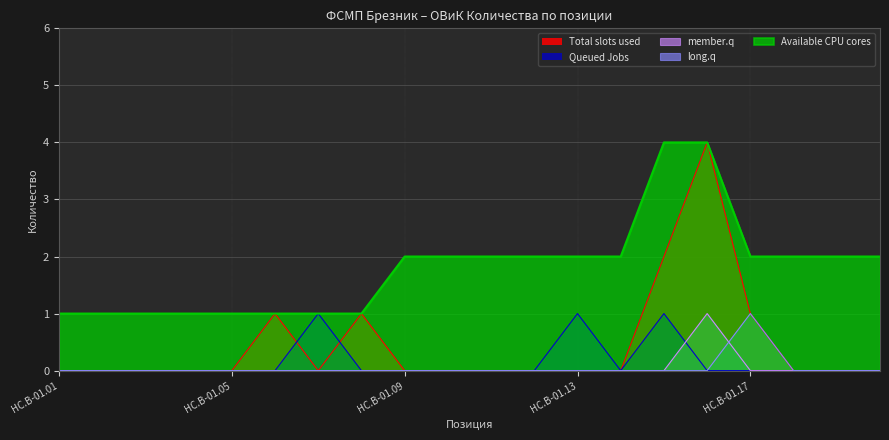

How many lines are shown in the chart?

5